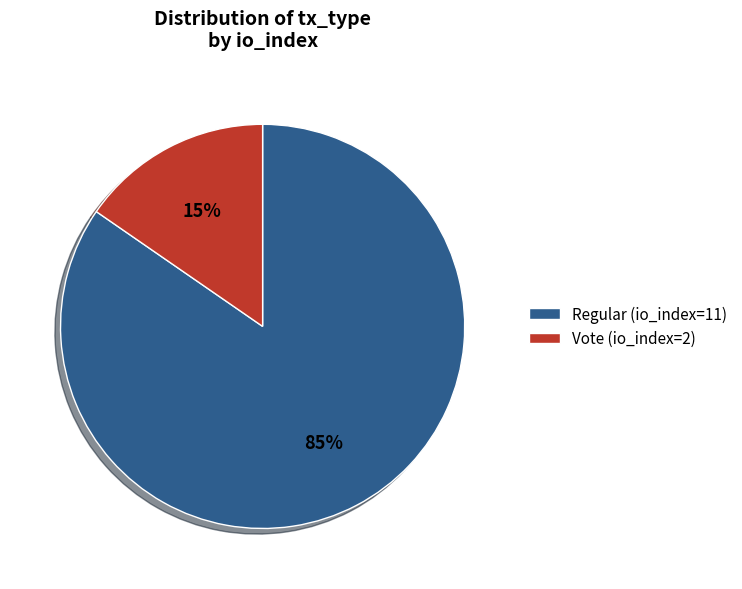

What percentage is the Vote (io_index=2) slice, to the nearest percent?

15%